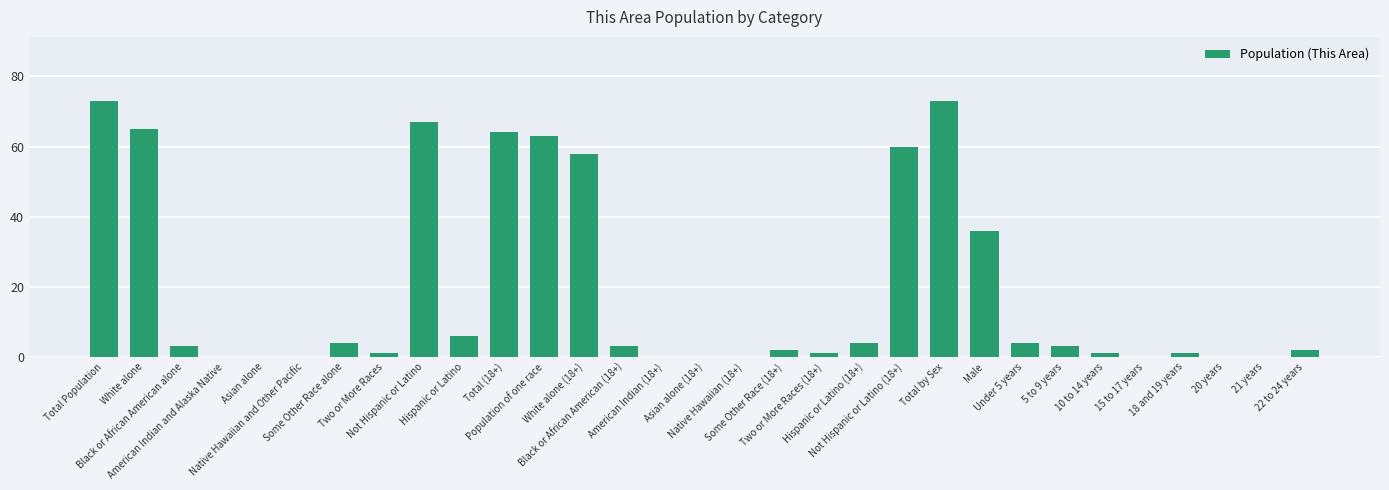

What is the change in value from Some Other Race alone to 22 to 24 years?

-2